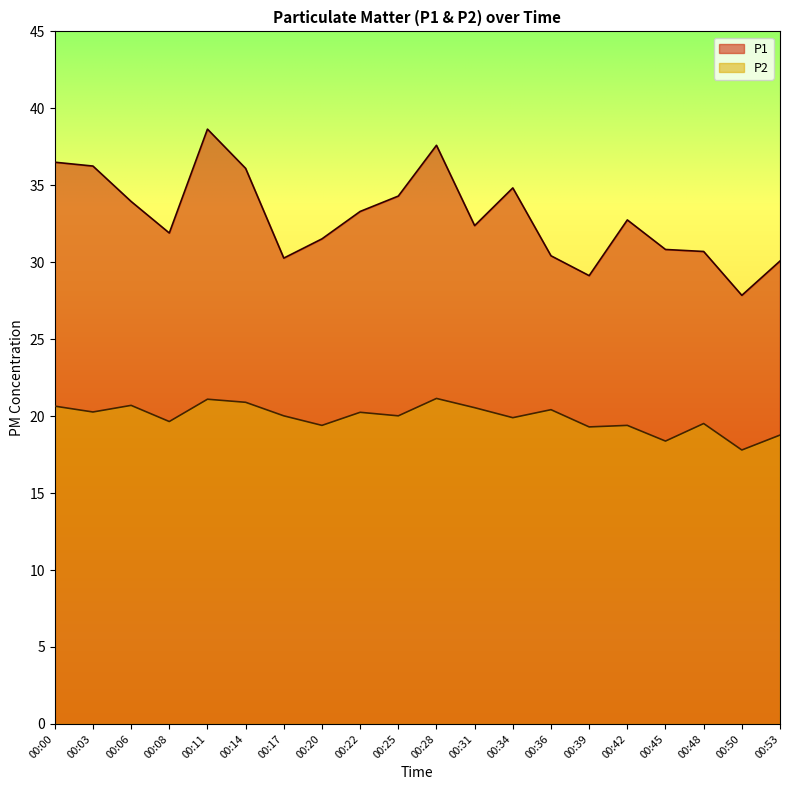

Reading left to right, transcribe all the data shown in this chart.

P1: 00:00=36.5	00:03=36.2	00:06=34.0	00:08=31.9	00:11=38.6	00:14=36.1	00:17=30.3	00:20=31.5	00:22=33.3	00:25=34.3	00:28=37.6	00:31=32.4	00:34=34.8	00:36=30.4	00:39=29.1	00:42=32.8	00:45=30.8	00:48=30.7	00:50=27.9	00:53=30.1
P2: 00:00=20.6	00:03=20.3	00:06=20.7	00:08=19.6	00:11=21.1	00:14=20.9	00:17=20.0	00:20=19.4	00:22=20.2	00:25=20.0	00:28=21.1	00:31=20.6	00:34=19.9	00:36=20.4	00:39=19.3	00:42=19.4	00:45=18.4	00:48=19.5	00:50=17.8	00:53=18.8